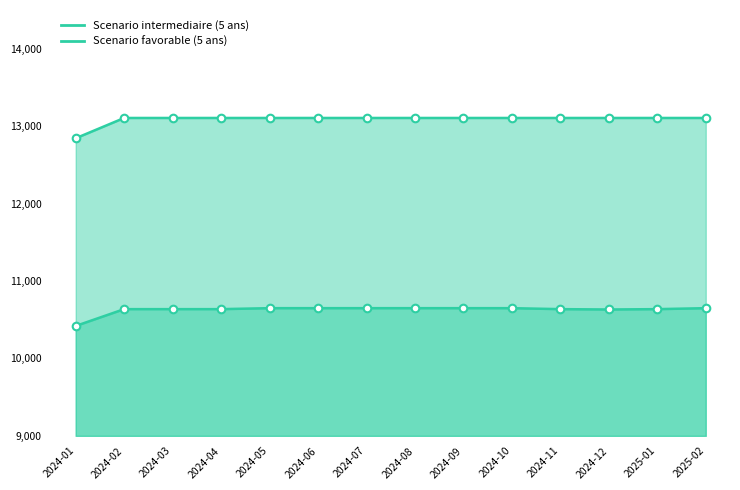

Which series has the largest total across all categories?

Scenario favorable (5 ans)